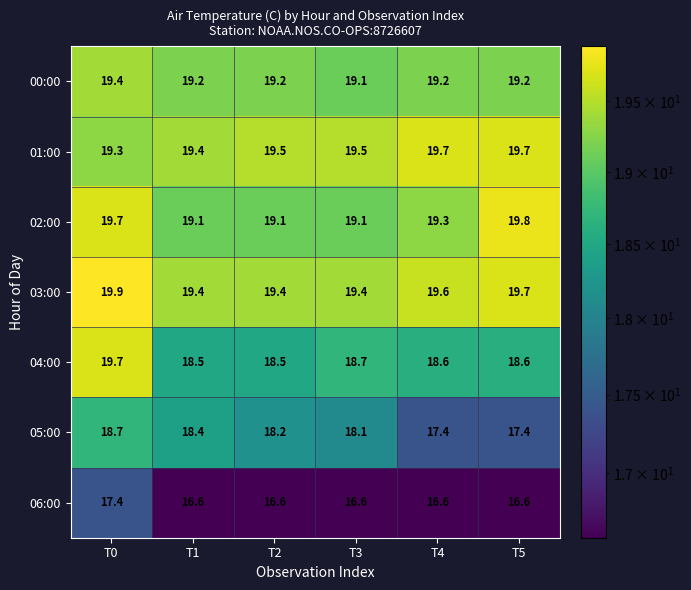

Count the number of data series in this chart.

7